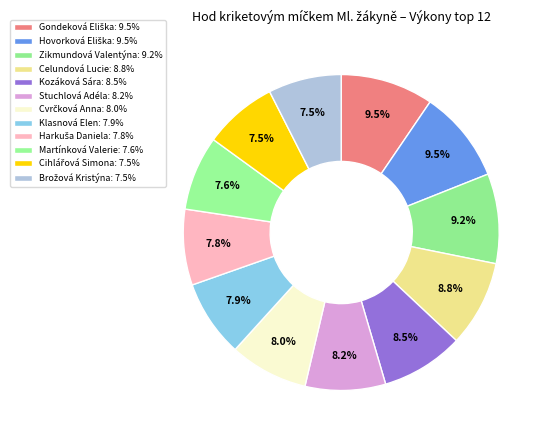

Which category has the smallest portion of the pie?

Brožová Kristýna